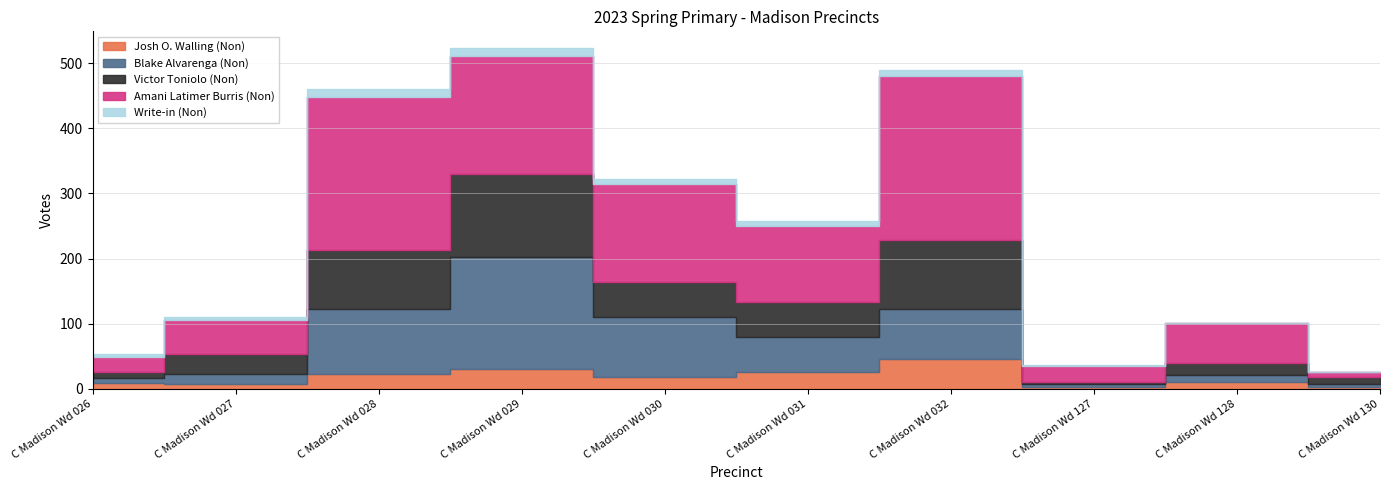

True or false: Blake Alvarenga (Non) and Amani Latimer Burris (Non) intersect in this chart.

False